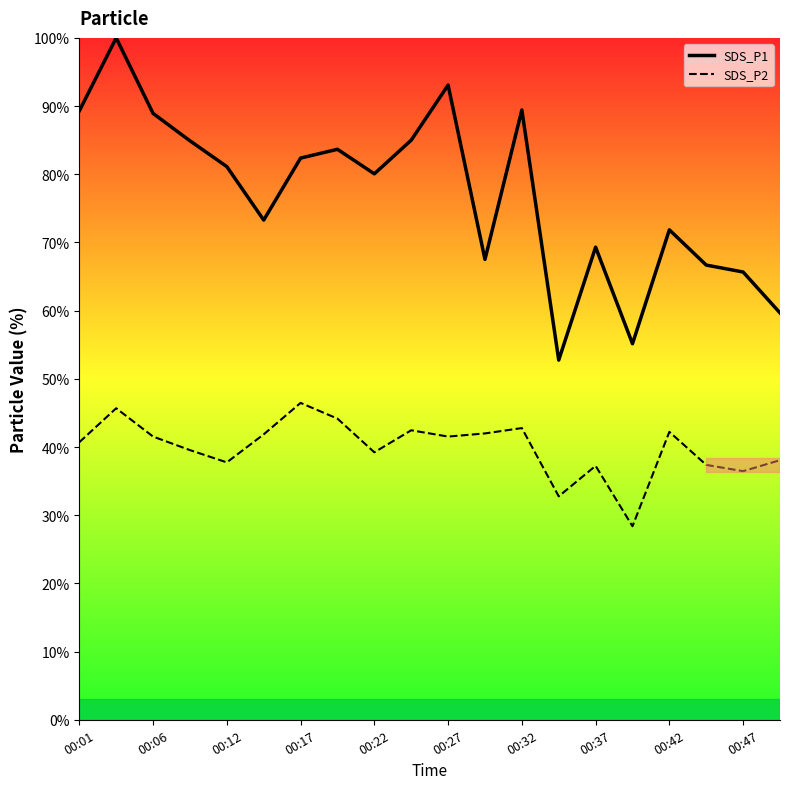

The value of SDS_P2 at 00:27 is 70.3. True or false?

False